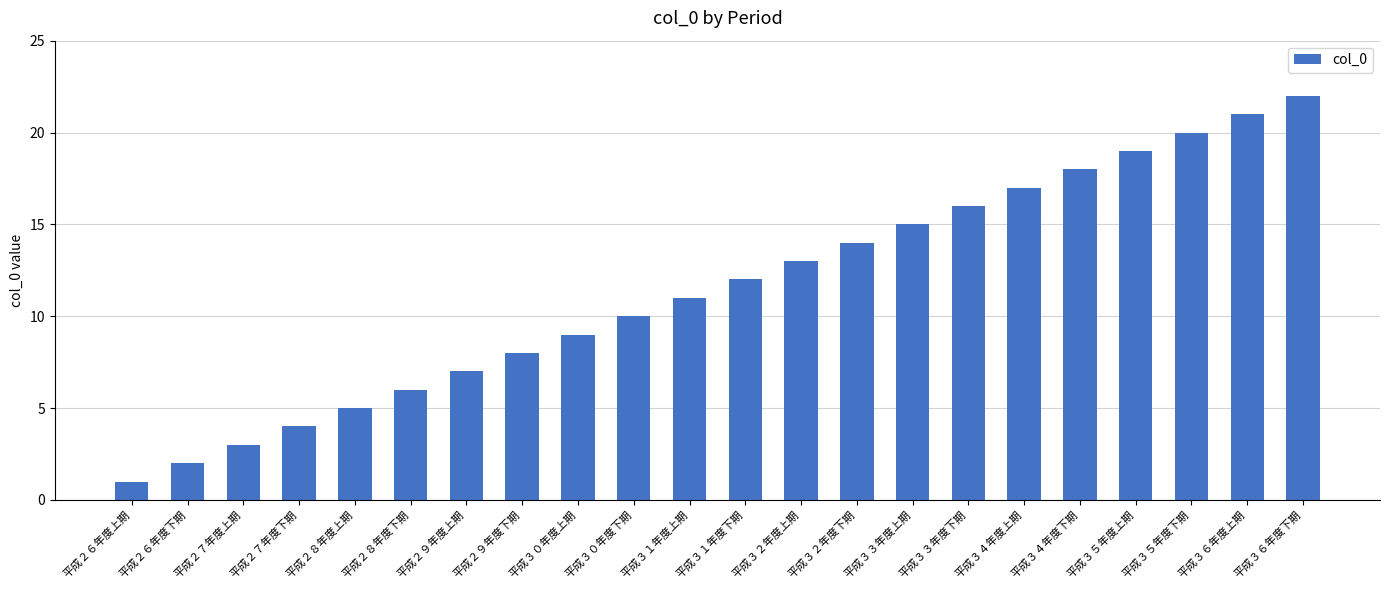

What is the label of the 14th bar from the left?

平成３２年度下期